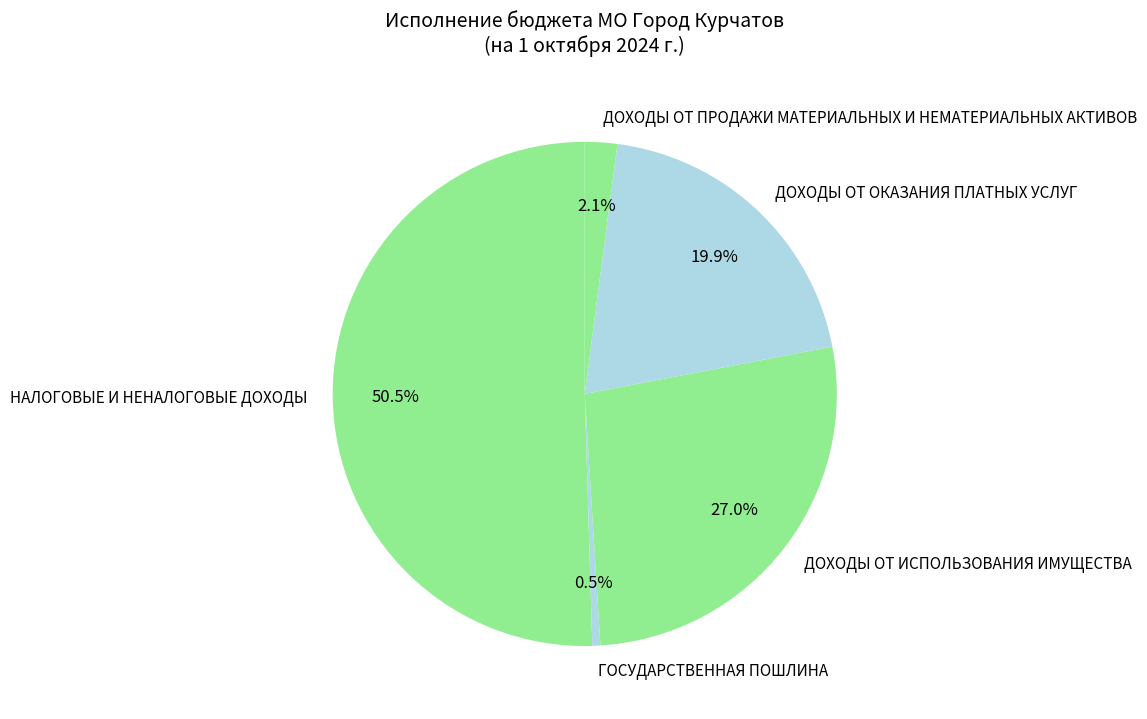

To the nearest percent, what is the average slice percentage?

20%